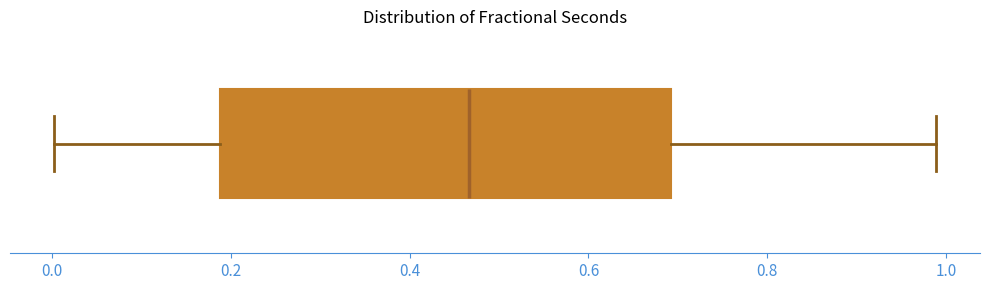

Where is the right edge of the box on the x-axis? The values are not printed on the chart, so give them approximately, as read against the axis.

0.70